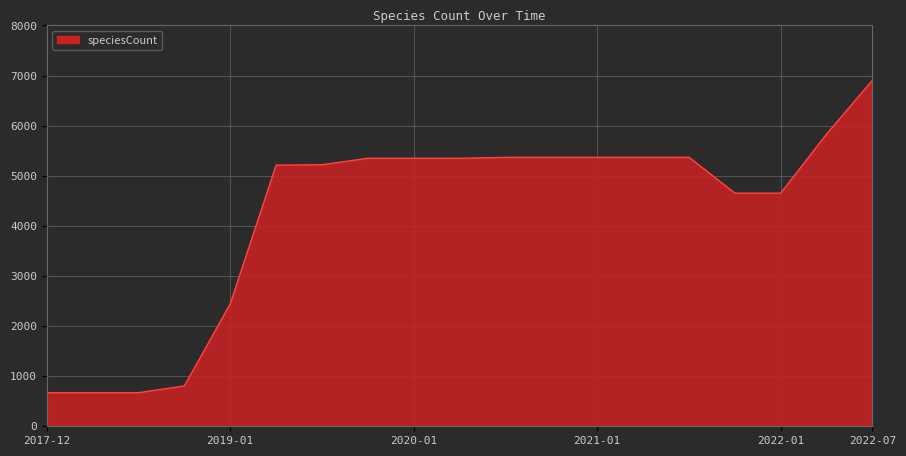

What is the difference between the maximum and minimum values?

6237